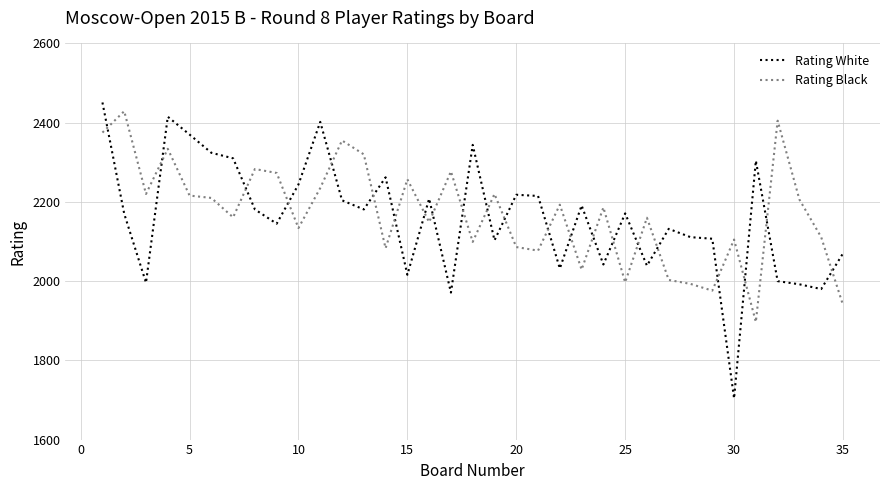

What is the lowest value of the Rating White series?

1704